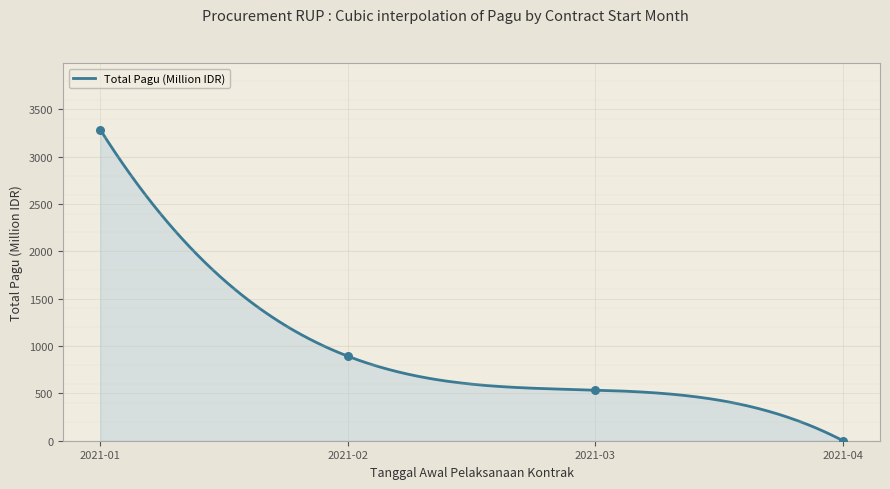

Which has a higher value, 2021-03 or 2021-04?

2021-03